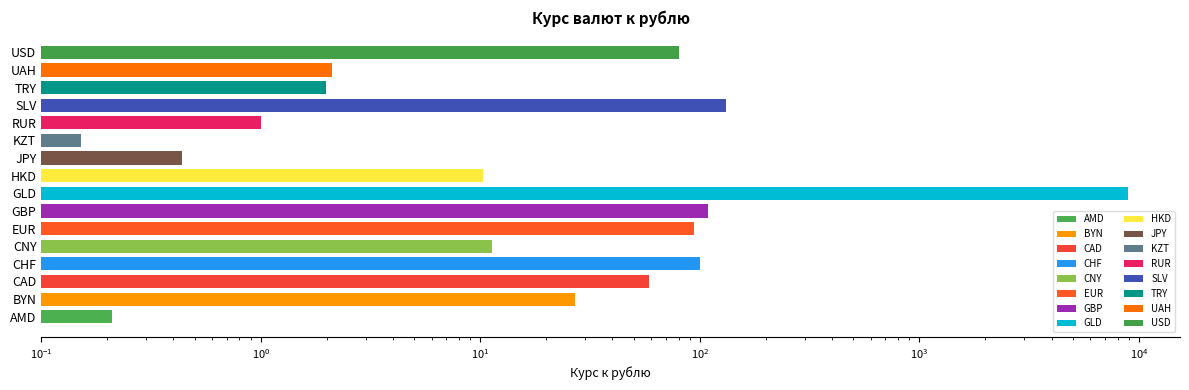

Reading left to right, transcribe all the data shown in this chart.

0.2	27.0	58.4	100.3	11.3	94.0	108.5	8890.0	10.3	0.4	0.2	1.0	132.1	2.0	2.1	80.3